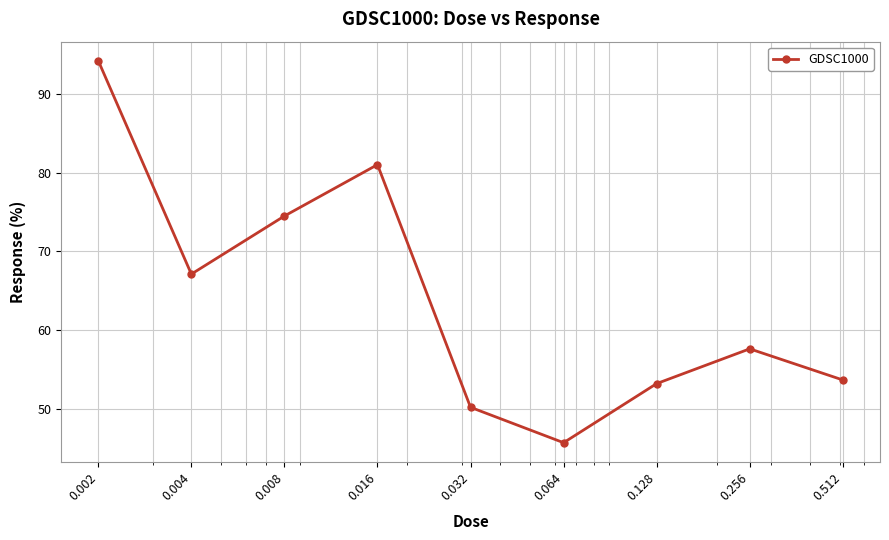

Reading right to left, extract all data points from this chart.

53.7	57.6	53.2	45.7	50.2	81.0	74.5	67.1	94.2